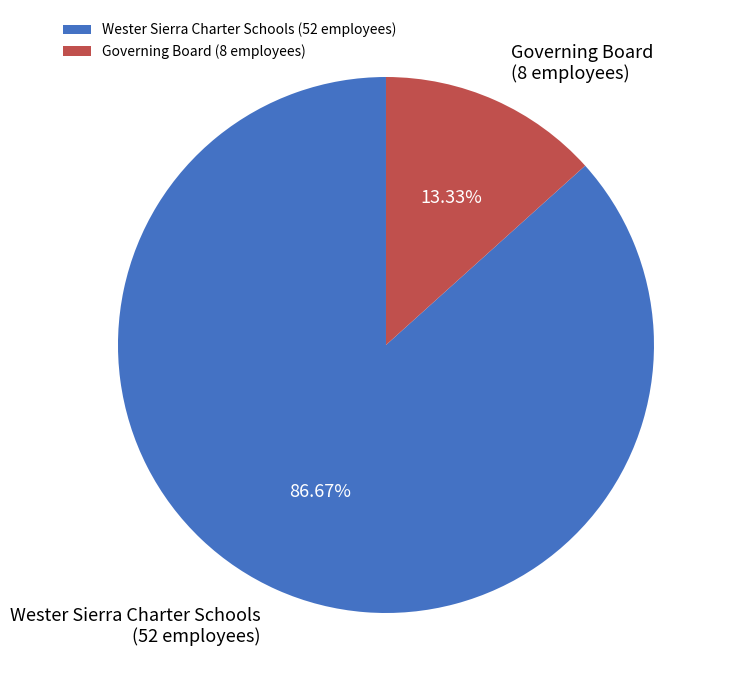

Does any single category account for the majority?

Yes